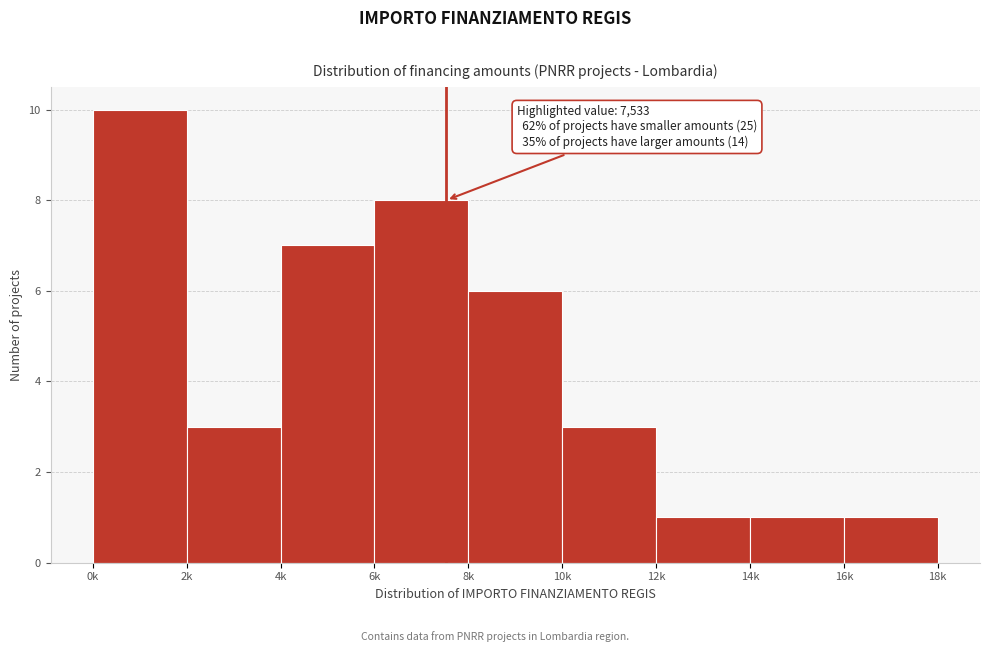

Reading left to right, extract all data points from this chart.

10	3	7	8	6	3	1	1	1